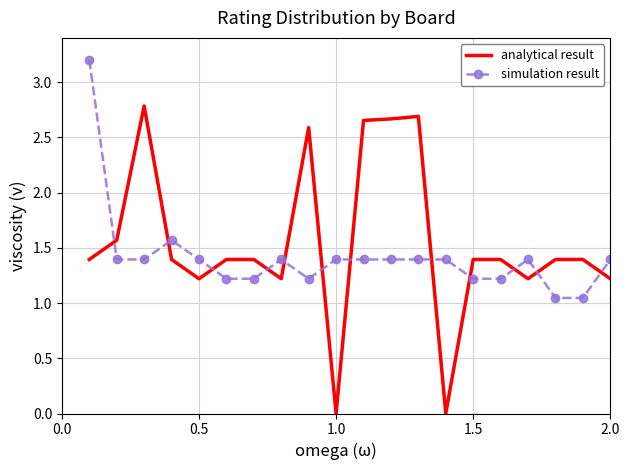

List the series in order of their peak value, highest first.

simulation result, analytical result